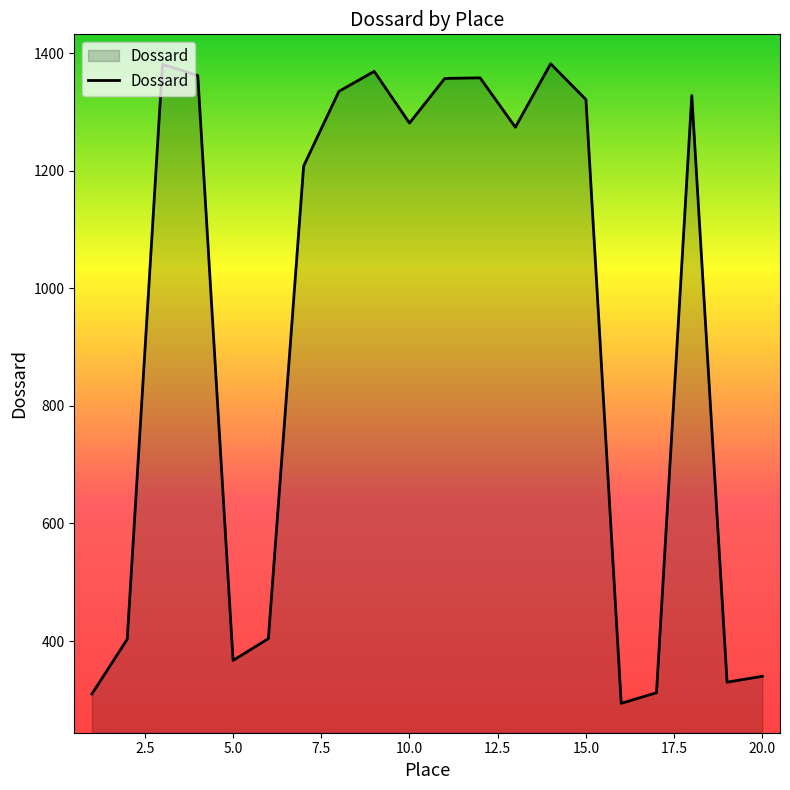

What is the greatest value displayed?

1382